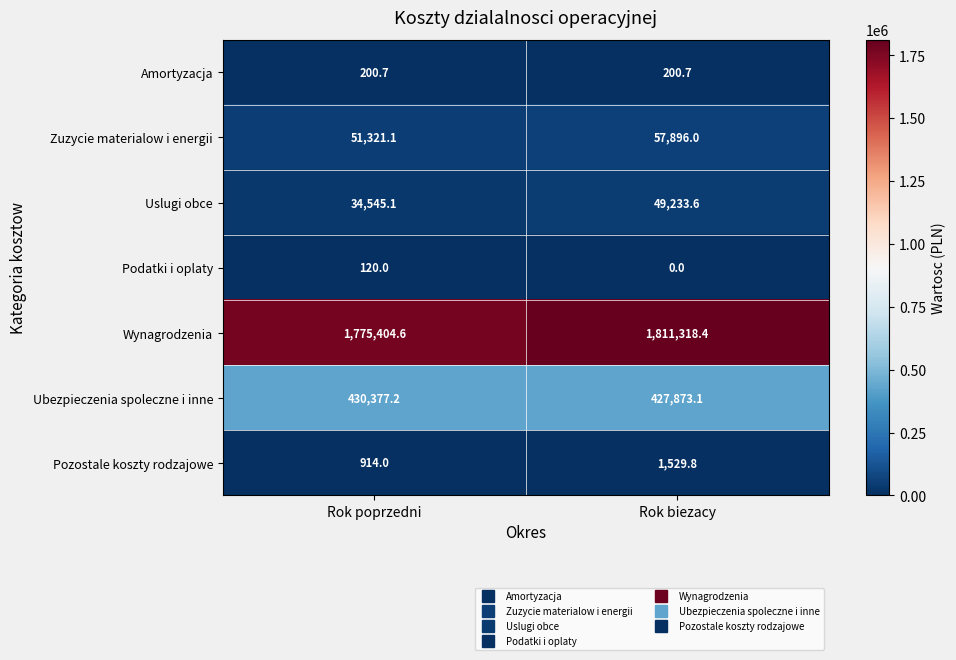

Rank the series at Rok poprzedni from lowest to highest value.

Podatki i oplaty, Amortyzacja, Pozostale koszty rodzajowe, Uslugi obce, Zuzycie materialow i energii, Ubezpieczenia spoleczne i inne, Wynagrodzenia